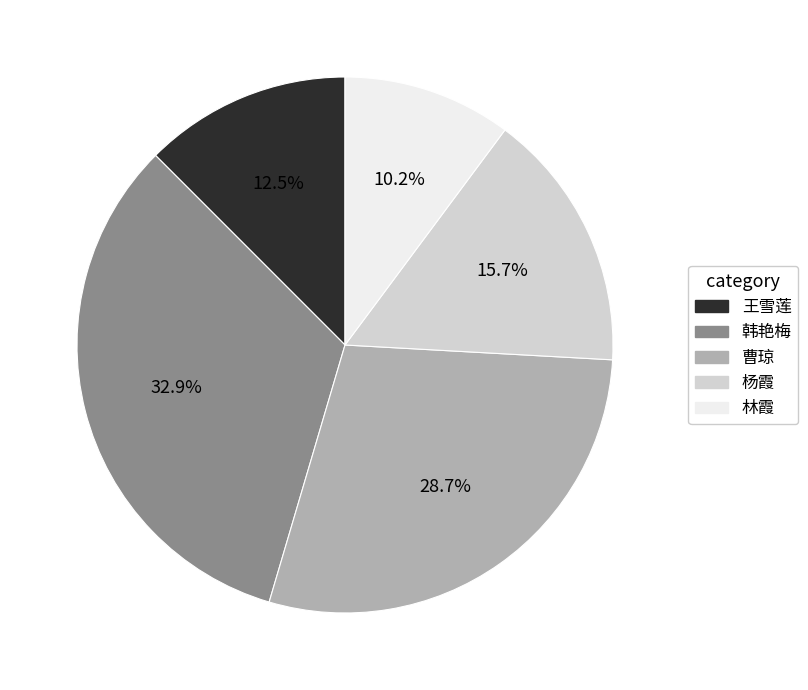

How many segments does this pie chart have?

5